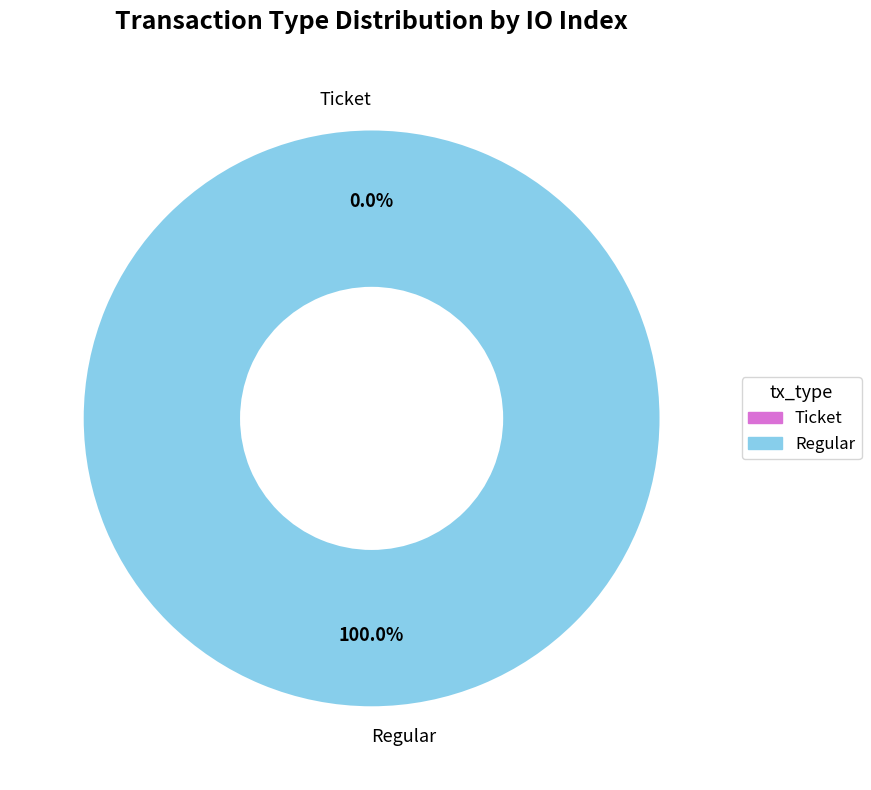

Combined, what portion of the pie is Ticket and Regular?

100.0%